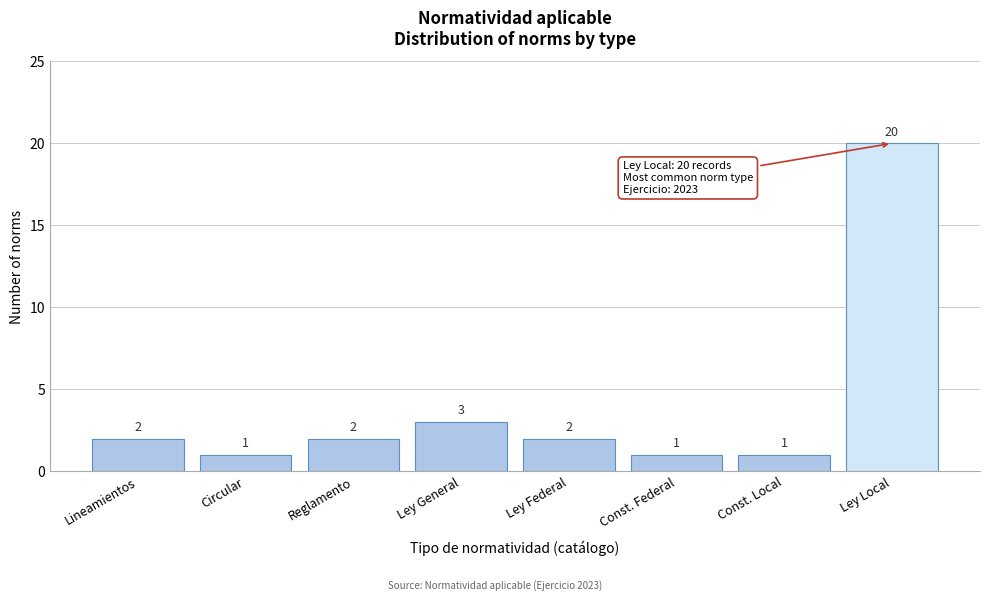

Reading left to right, transcribe all the data shown in this chart.

2	1	2	3	2	1	1	20